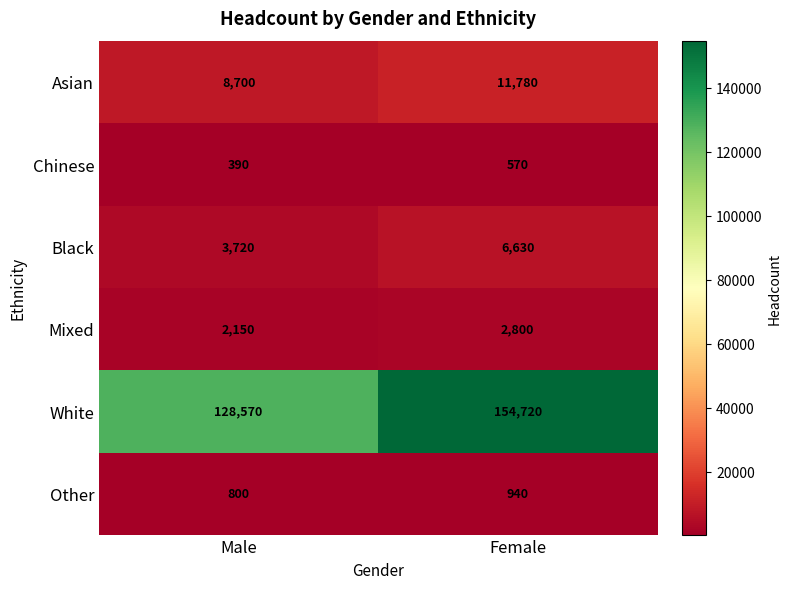

What is the approximate value of Chinese at Female, to the nearest 50?

550